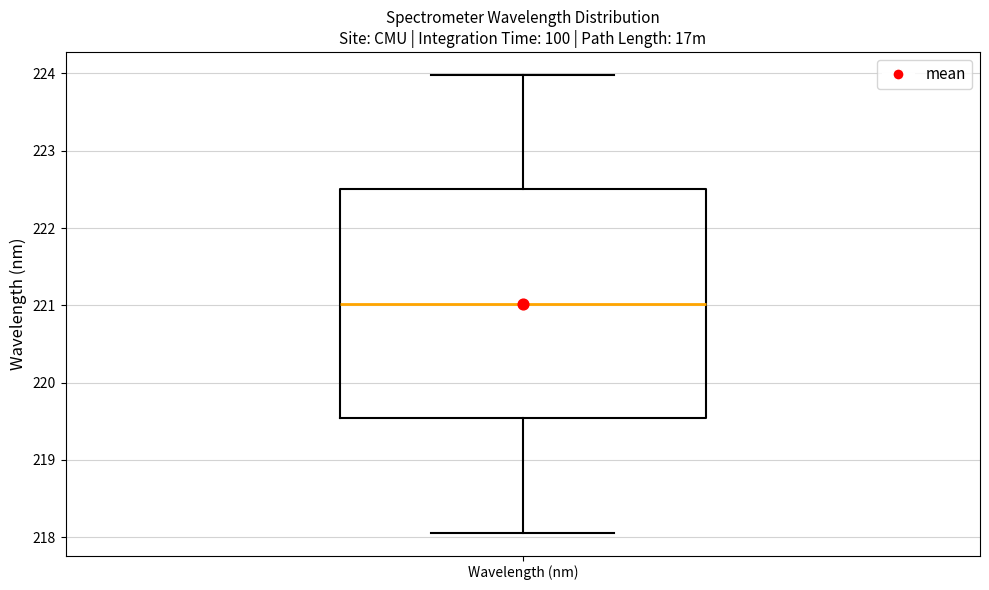

Read this box plot against the y-axis: the position of the median line, the range covered by the box, and the ends of both whiskers. The values are not printed on the chart, so give them approximately, as read against the axis.

median 221.0, box 219.5 to 222.5, whiskers 218.1 to 224.0